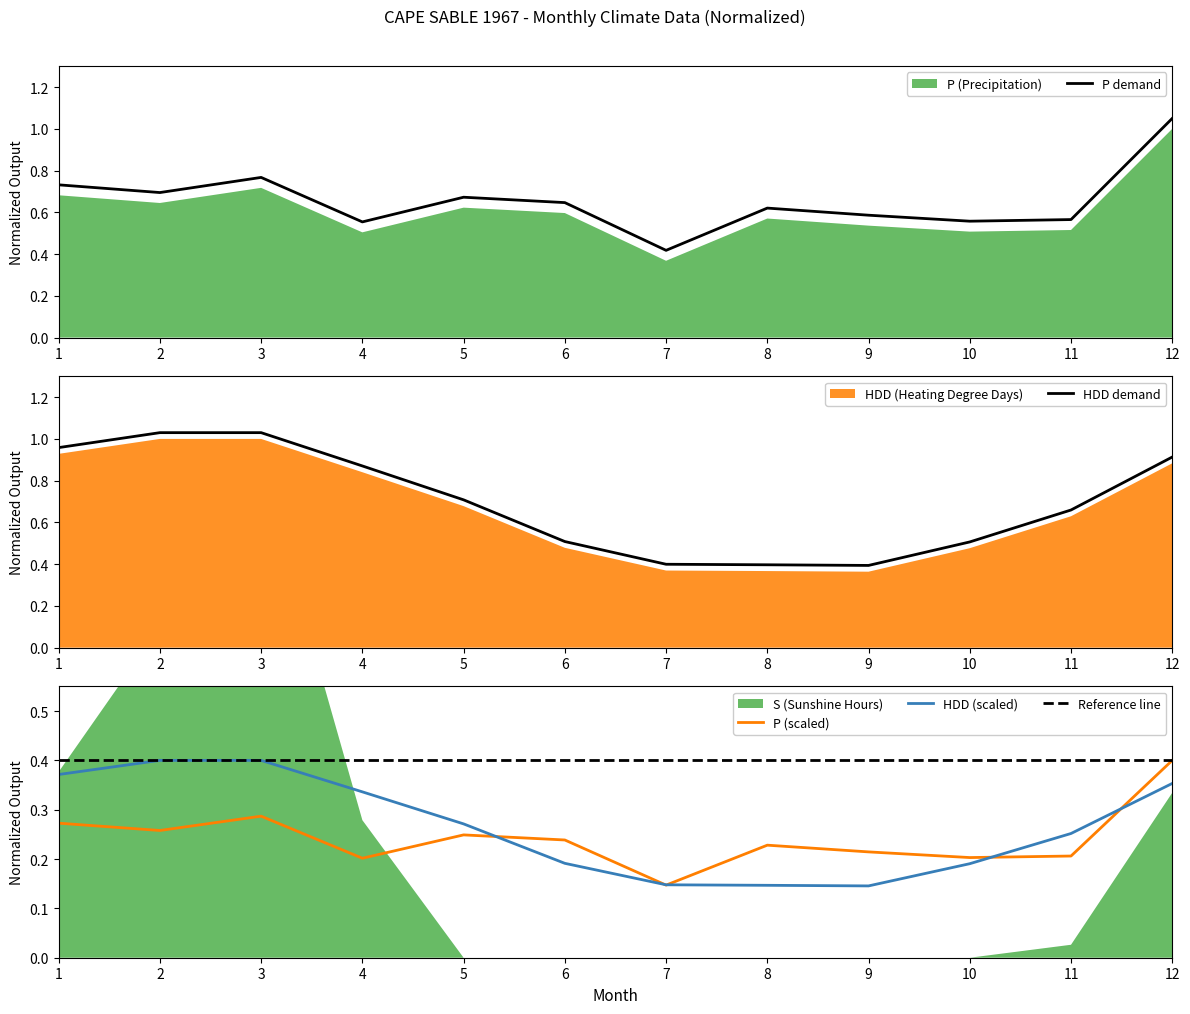

What is the approximate value of HDD (scaled) at 6?

0.2